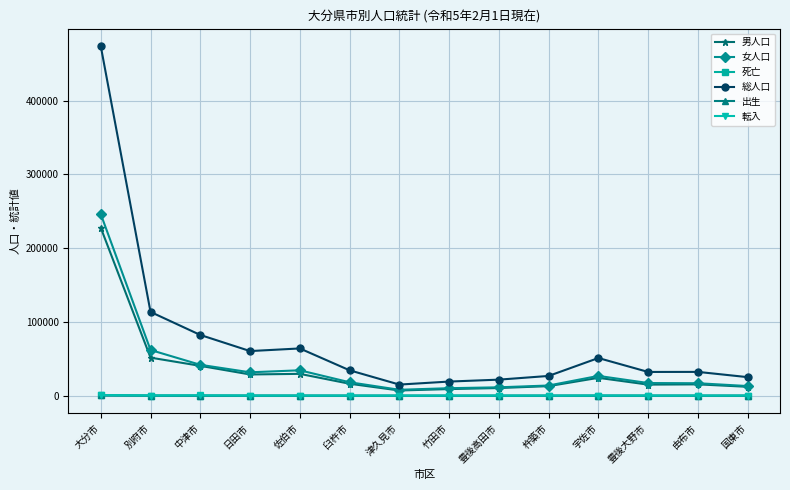

Which series has the largest total across all categories?

総人口